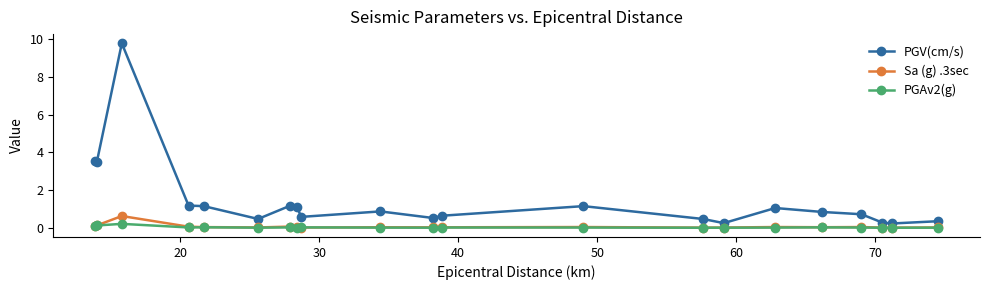

True or false: PGAv2(g) and PGV(cm/s) cross at least once.

False